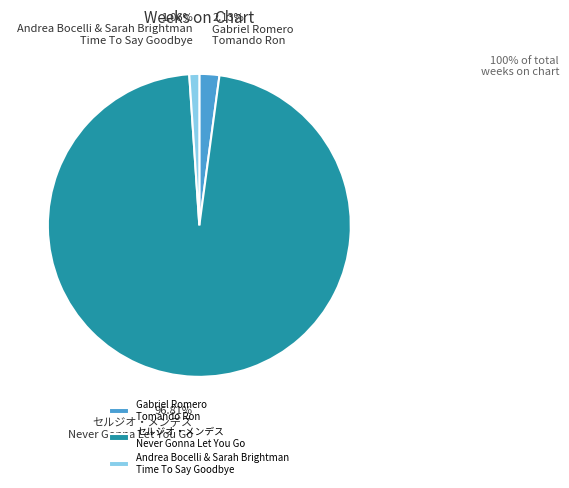

What is the ratio of the value at Gabriel Romero Tomando Ron to the value at Andrea Bocelli & Sarah Brightman Time To Say Goodbye?

2.0